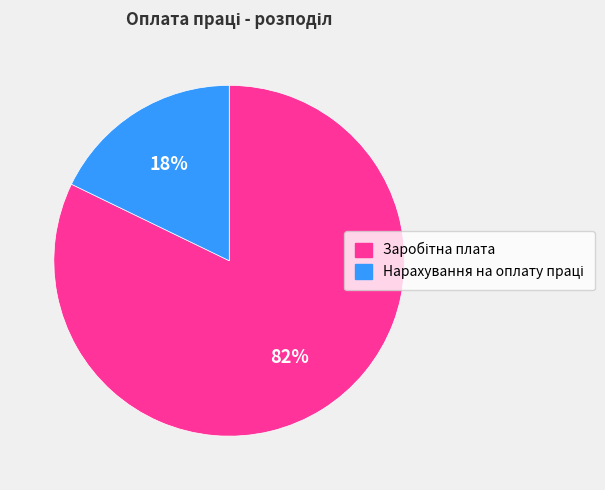

Is there any slice that represents more than half of the pie?

Yes